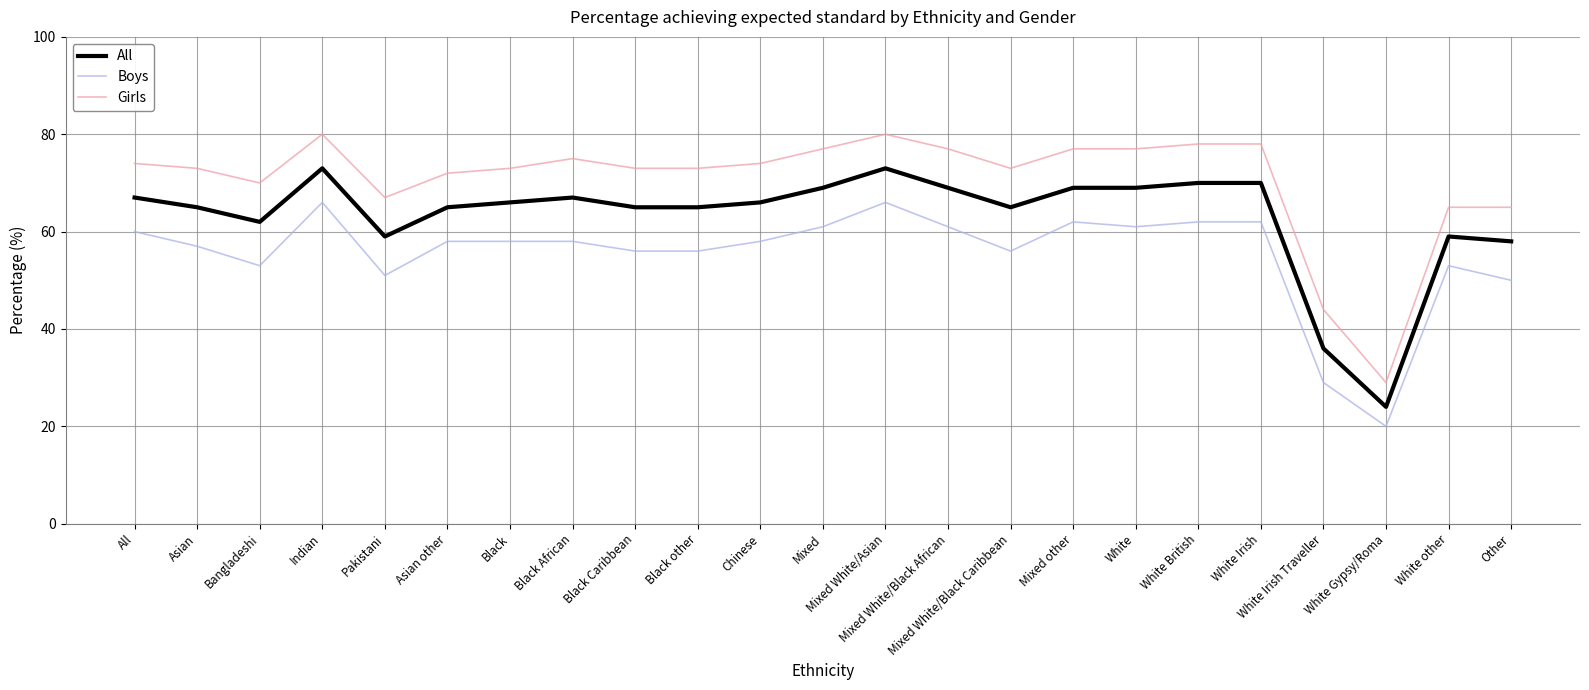

Reading left to right, list all the values displayed in this chart.

All: 67	65	62	73	59	65	66	67	65	65	66	69	73	69	65	69	69	70	70	36	24	59	58
Boys: 60	57	53	66	51	58	58	58	56	56	58	61	66	61	56	62	61	62	62	29	20	53	50
Girls: 74	73	70	80	67	72	73	75	73	73	74	77	80	77	73	77	77	78	78	44	29	65	65